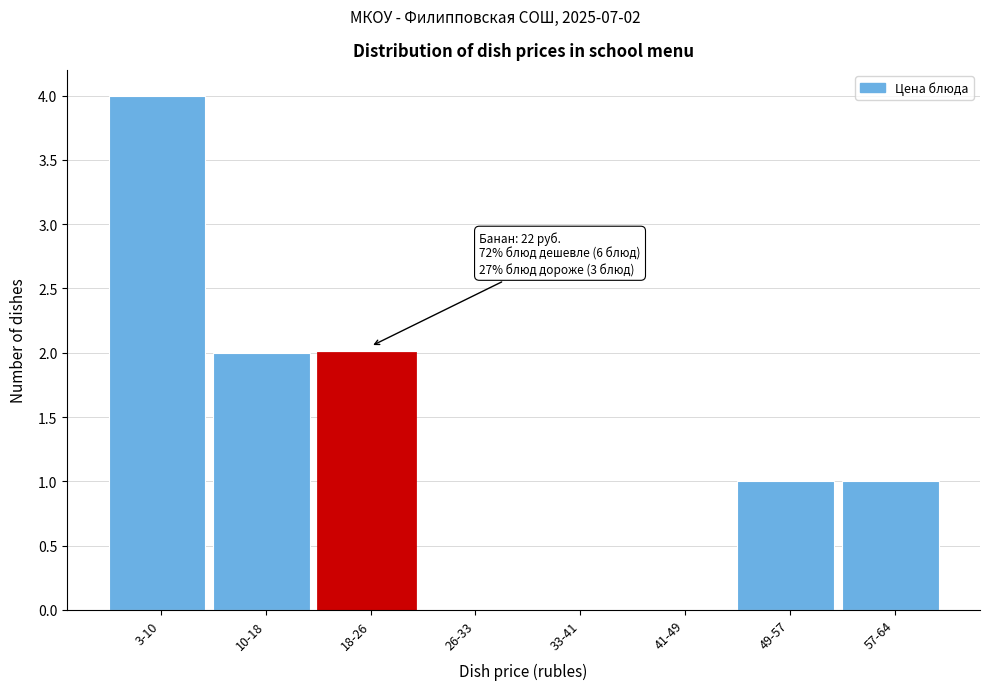

Reading left to right, extract all data points from this chart.

3-10=4	10-18=2	18-26=2	26-33=0	33-41=0	41-49=0	49-57=1	57-64=1